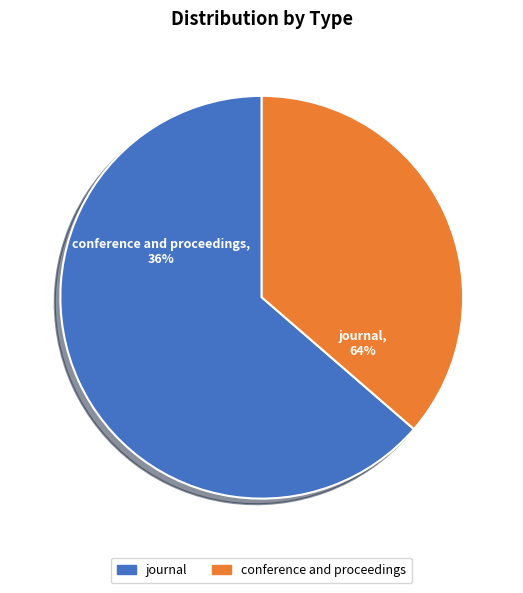

Combined, what portion of the pie is journal and conference and proceedings?

100.0%